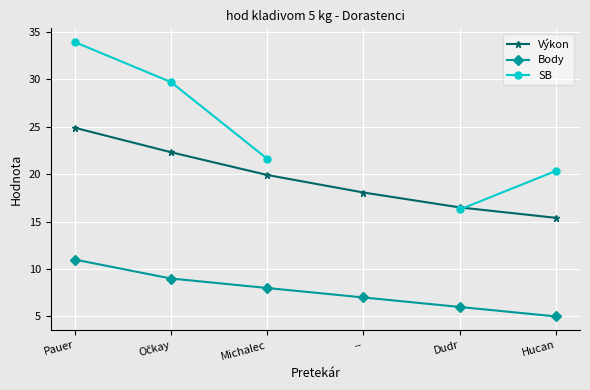

Which series changed the most between -- and Hucan?

Výkon